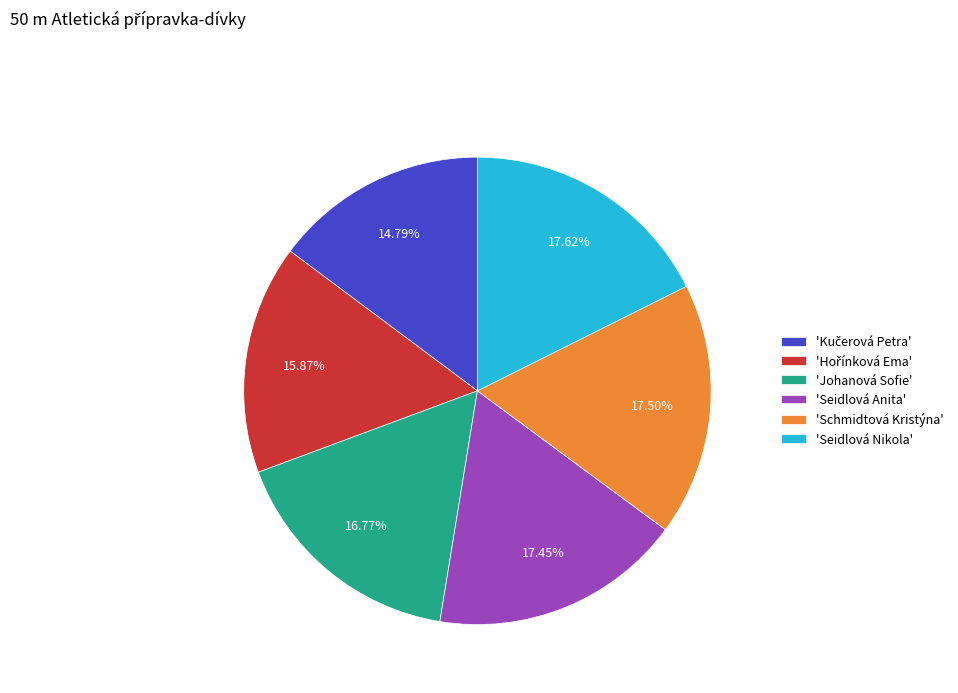

How many segments does this pie chart have?

6